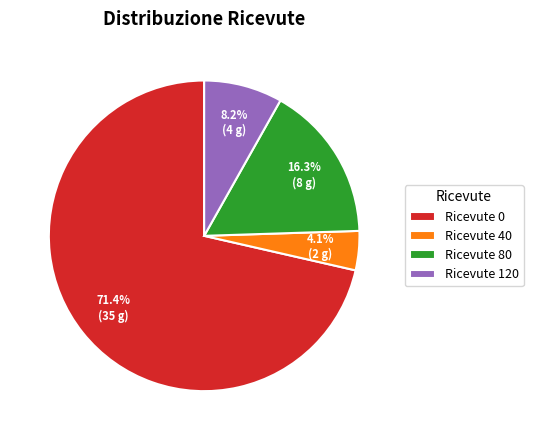

Is there any slice that represents more than half of the pie?

Yes